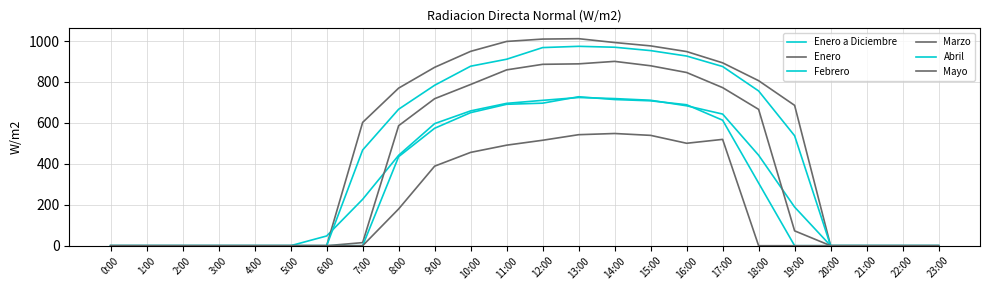

Is this an area chart (filled region under the line)?

No